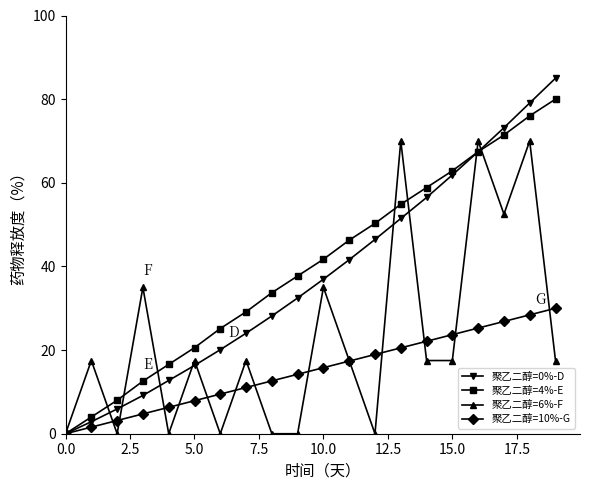

What is the highest value of the 聚乙二醇=4%-E series?

80.0